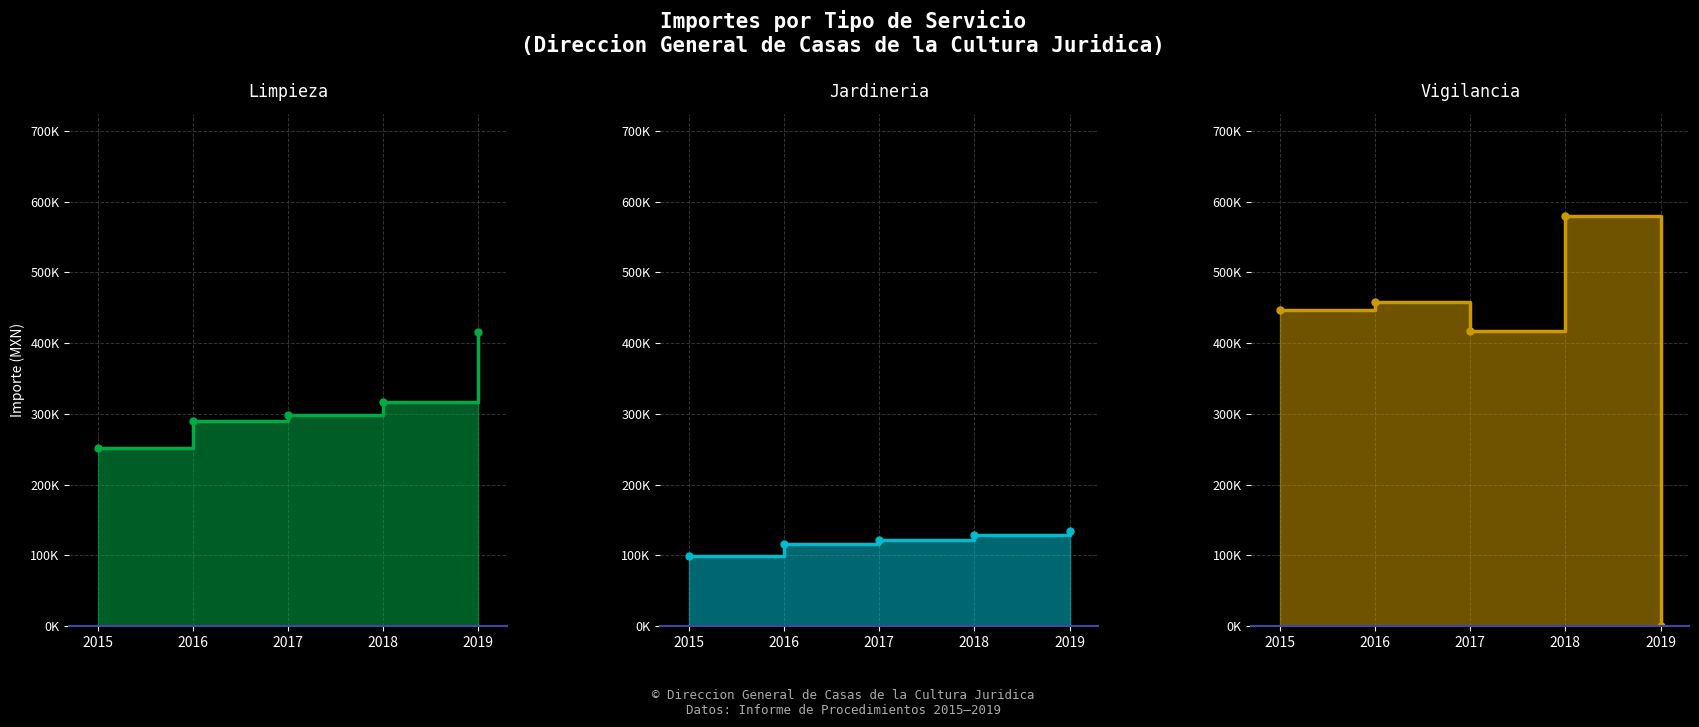

What is the total value across all series at 2017?

835870.9